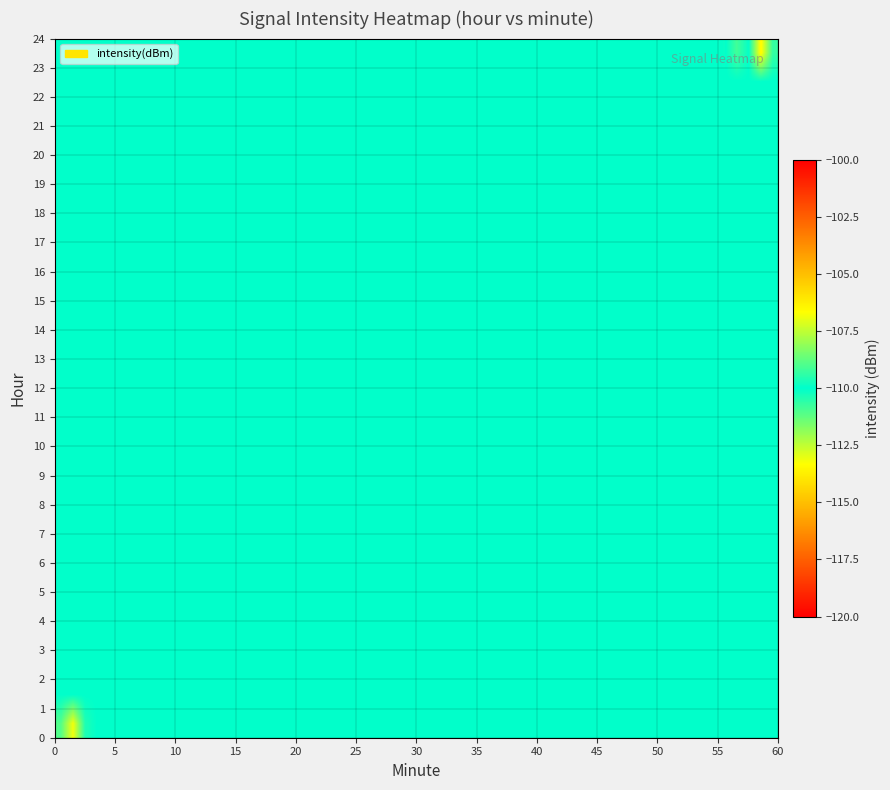

Rank the series by their maximum value, from lowest to highest.

23, 0, 1